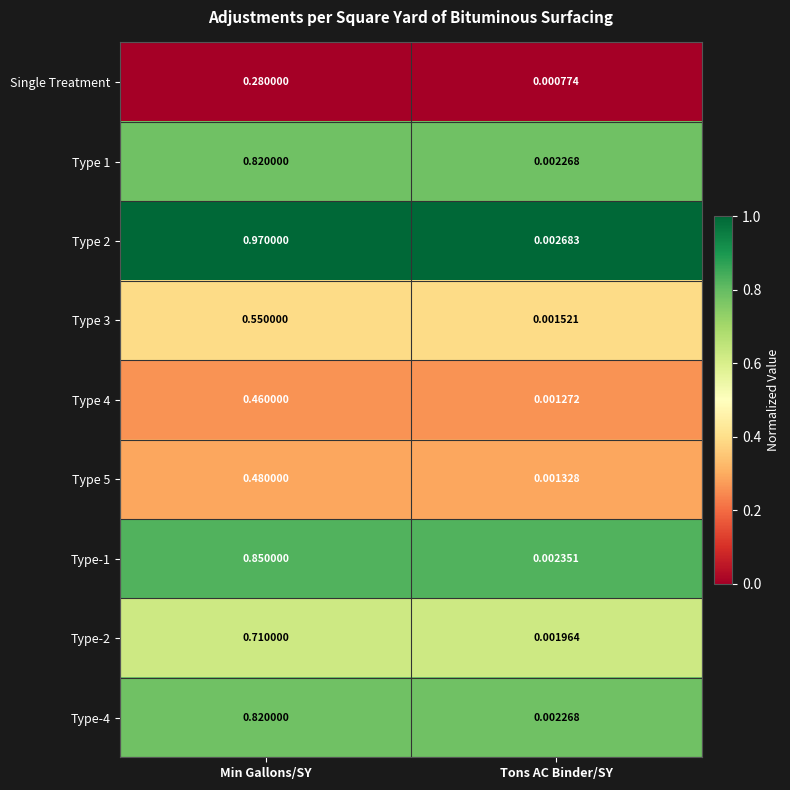

Which series has the largest range (max minus min)?

Type 2